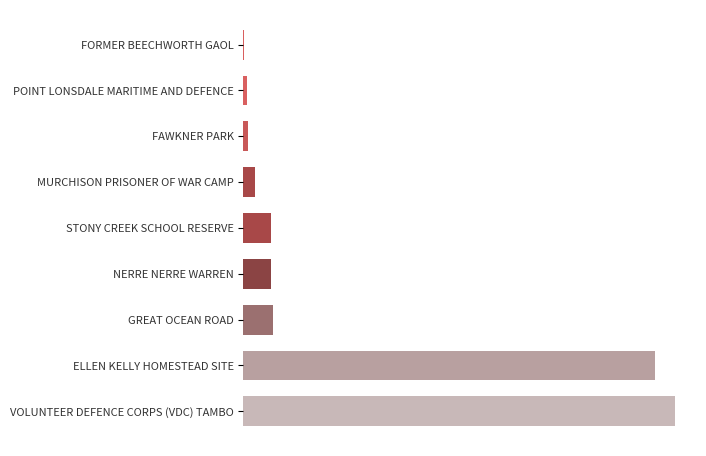

What is the minimum value shown in the chart?

119